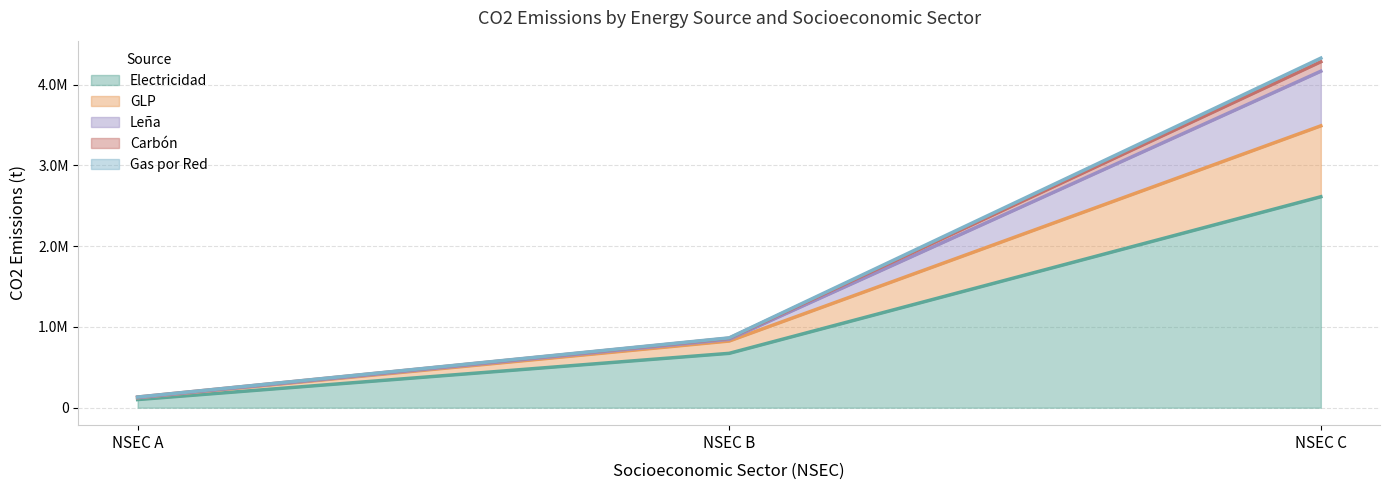

True or false: Leña and Carbón cross at least once.

True